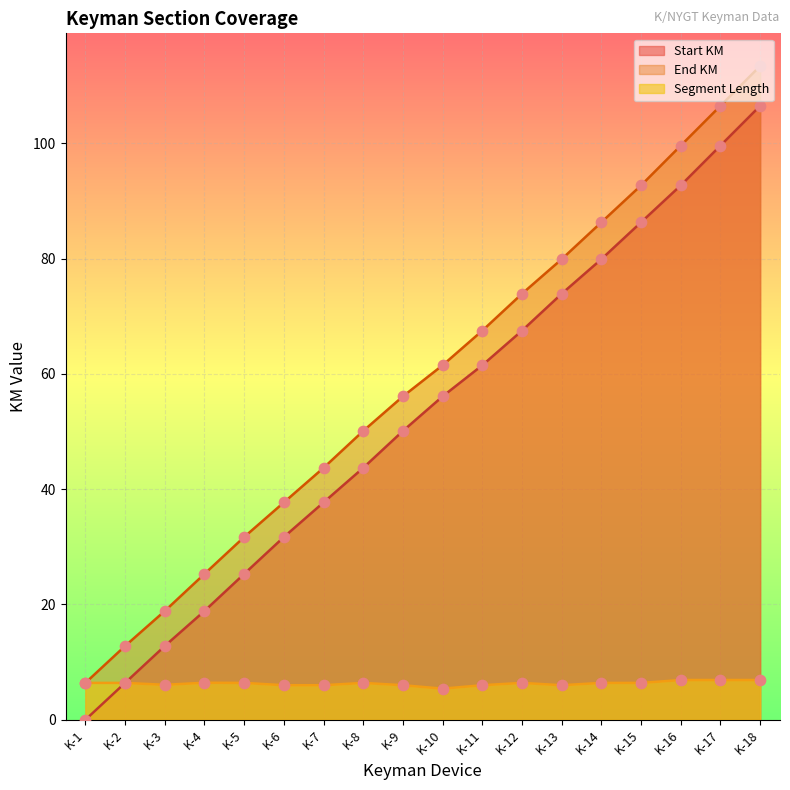

Which series has the largest total across all categories?

End KM